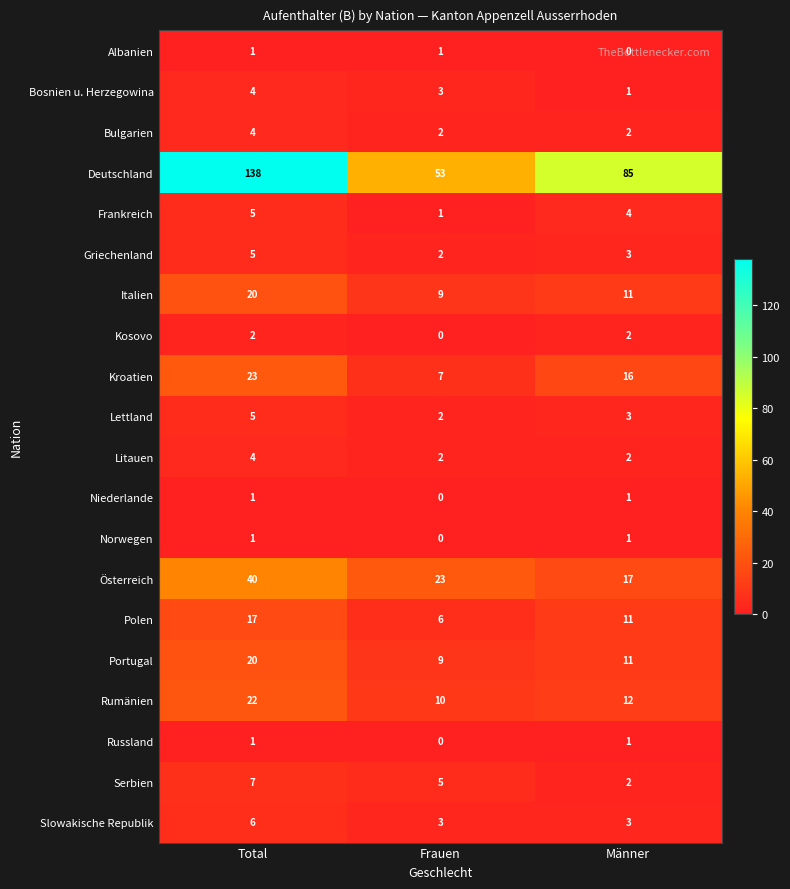

Rank the categories by Frankreich value from highest to lowest.

Total, Männer, Frauen